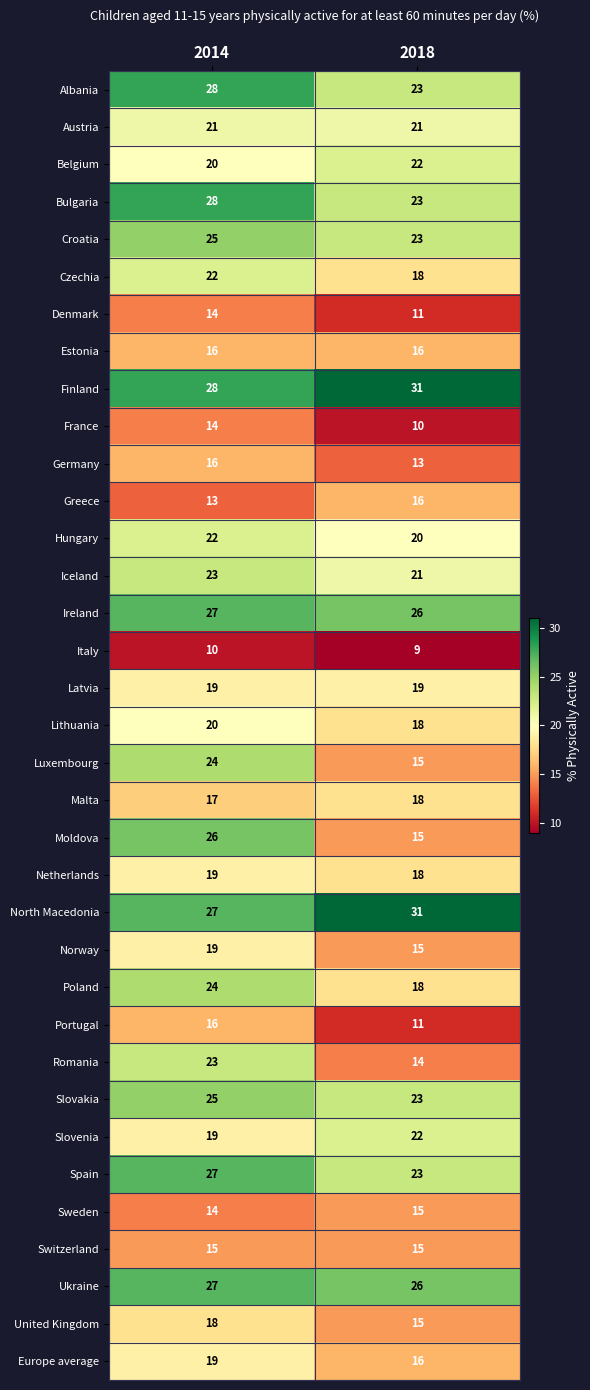

The value of Latvia at 2014 is 19. True or false?

True